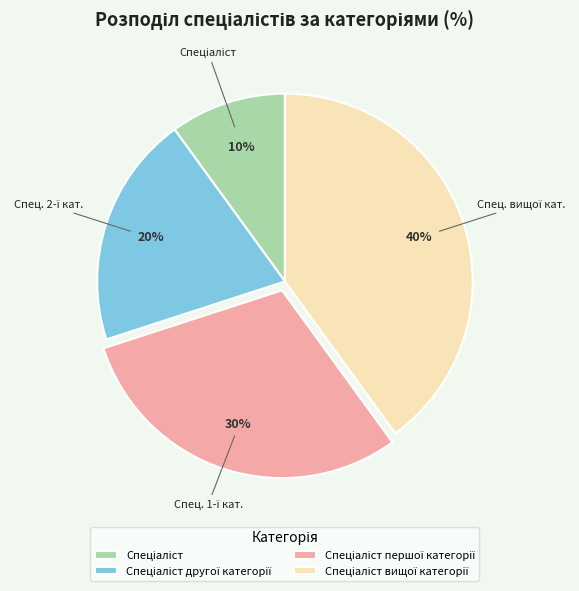

Is there a majority slice in this chart?

No